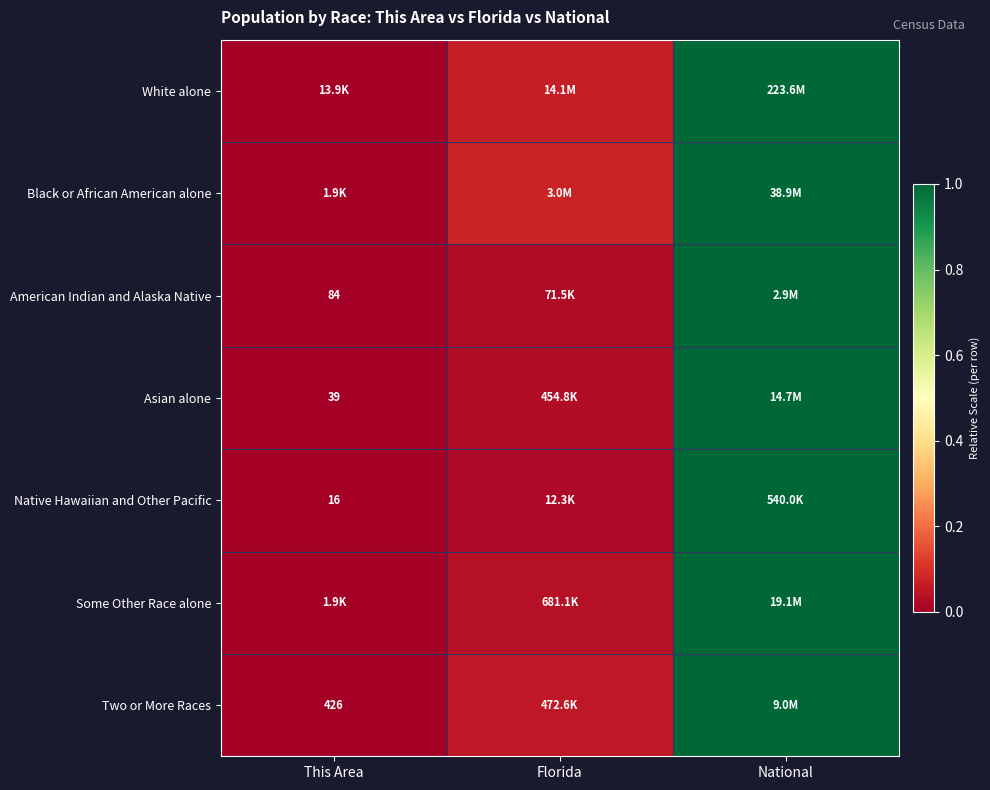

The Black or African American alone series shows -0.6 at This Area. True or false?

False